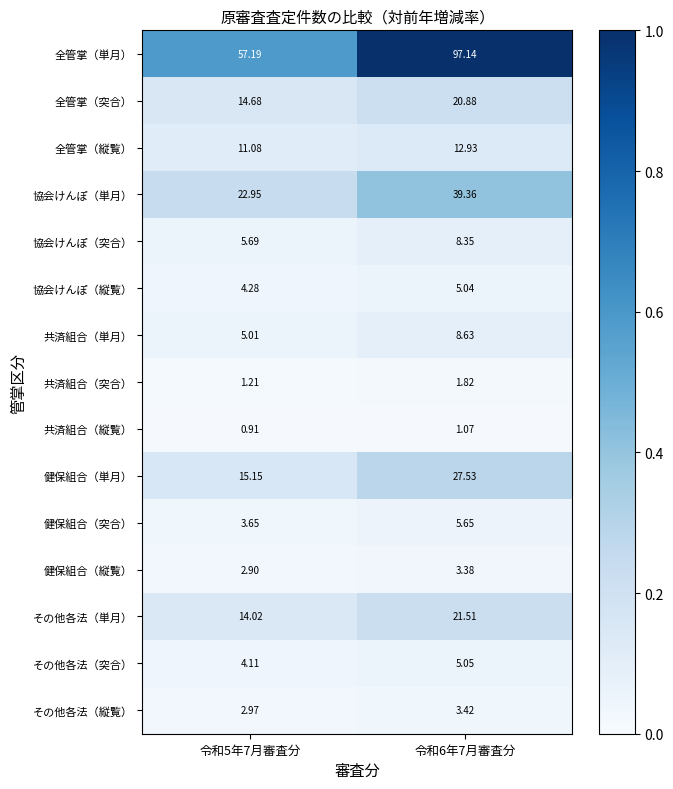

What is the difference between the highest and lowest values at 令和6年7月審査分?

96.1